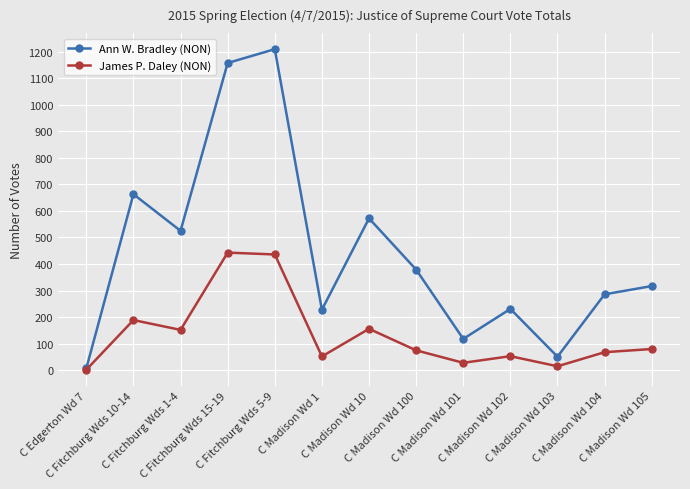

Which series has the largest range (max minus min)?

Ann W. Bradley (NON)